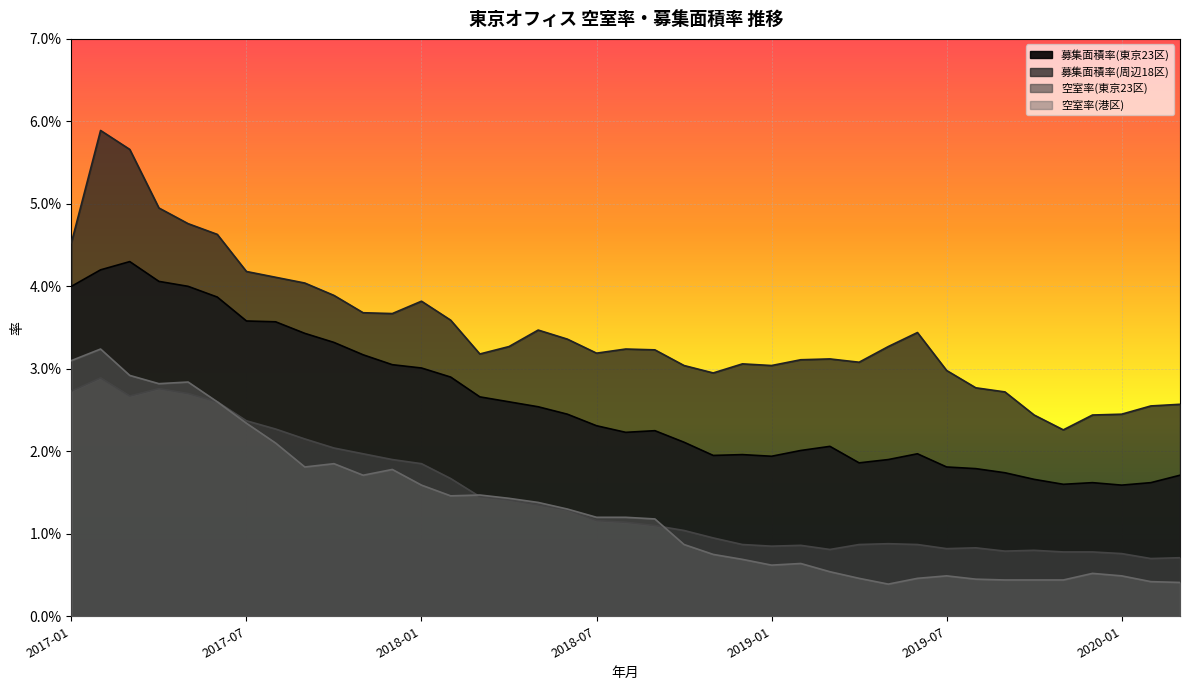

What is the sum of all 募集面積率(東京23区) values?

1.0